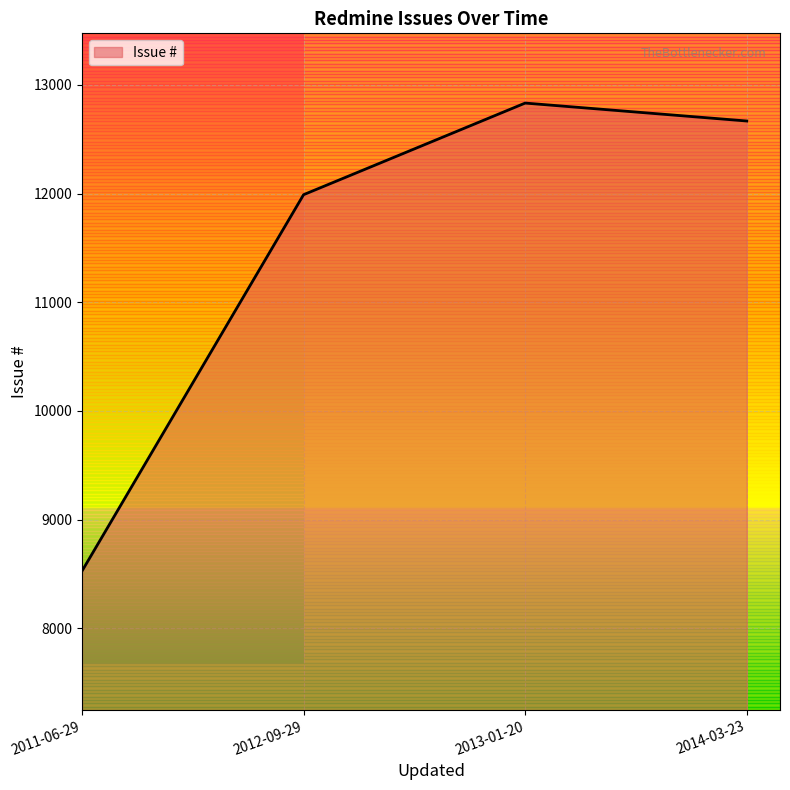

At which category does the chart reach its minimum across all series?

2011-06-29